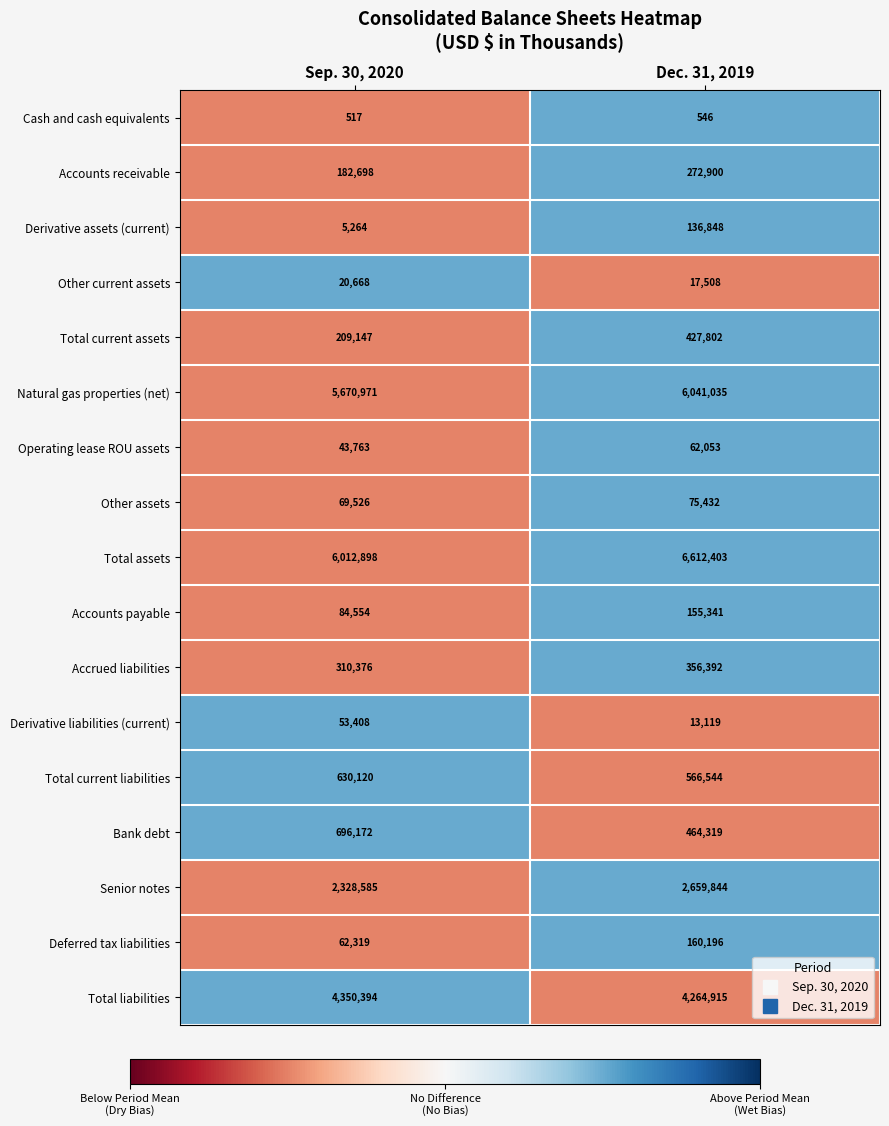

What value does the Other current assets series have at Dec. 31, 2019, to the nearest 50?

17500